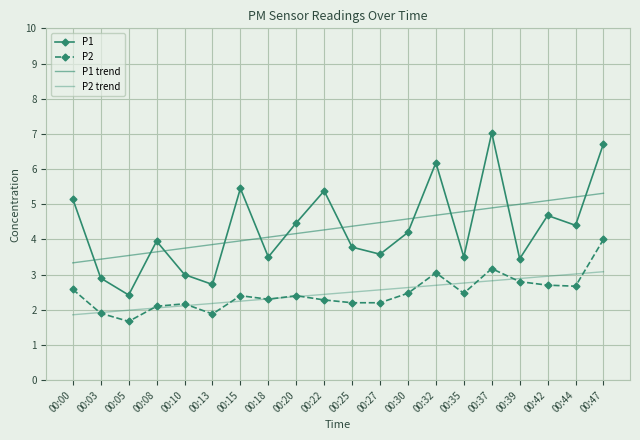

At how many categories does at least one series exceed 2?

20